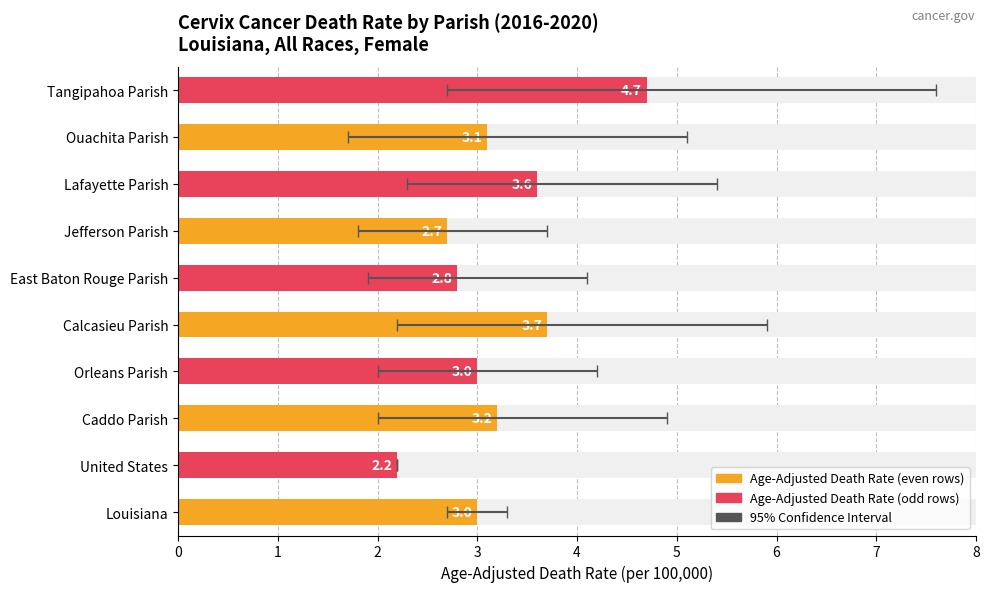

What is the average value of the Age-Adjusted Death Rate series?

3.2